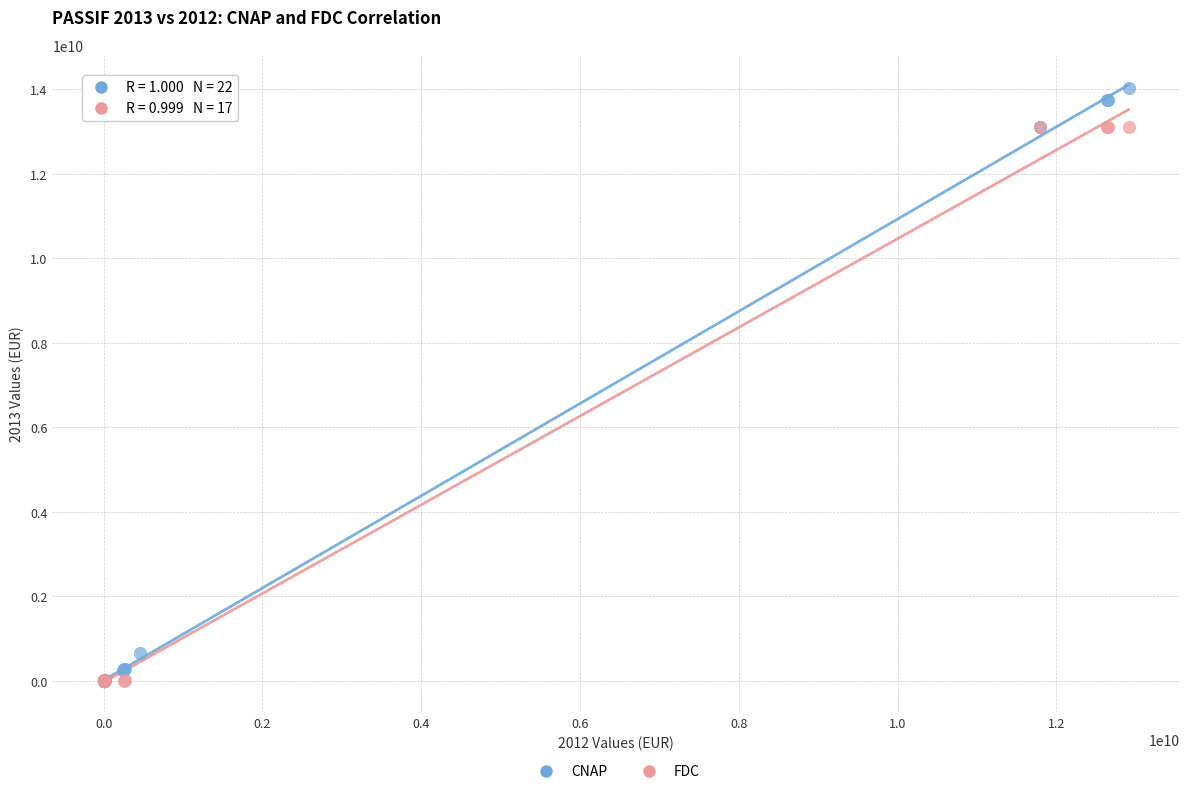

Which series has the largest Y range (max minus min)?

CNAP